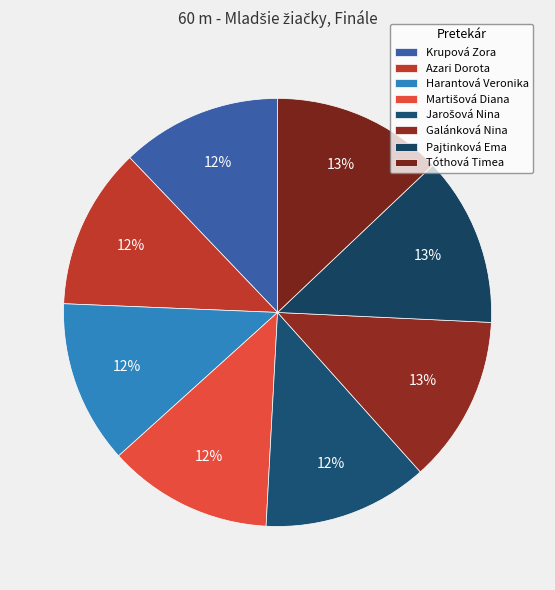

Is the sum of Krupová Zora and Pajtinková Ema greater than half?

No